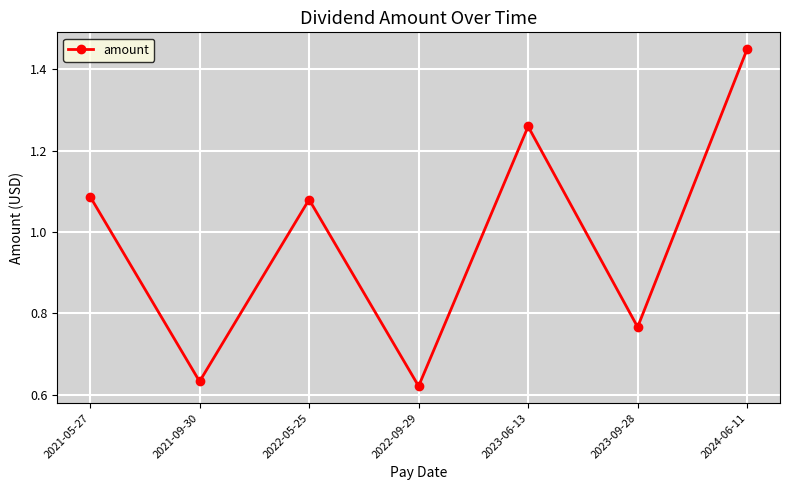

At which category does the chart reach its minimum across all series?

2022-09-29